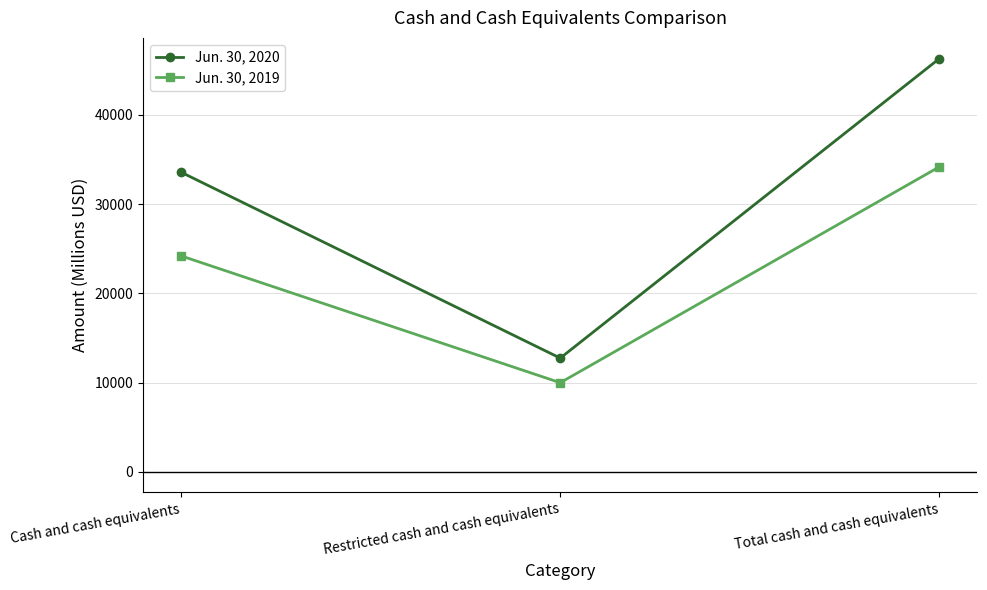

Is the value of Jun. 30, 2019 at Total cash and cash equivalents greater than the value of Jun. 30, 2020 at Cash and cash equivalents?

Yes